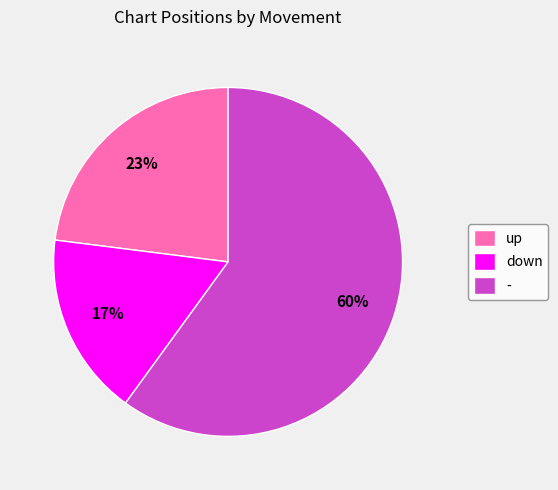

Does up represent more than half of the total?

No